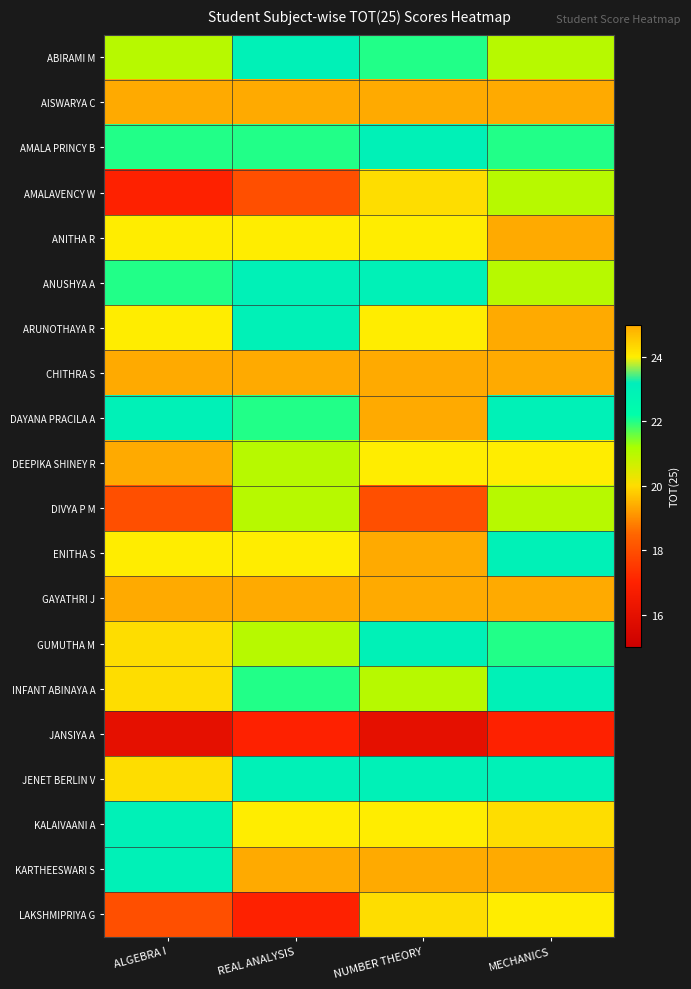

Which series has the widest spread of values?

LAKSHMIPRIYA G